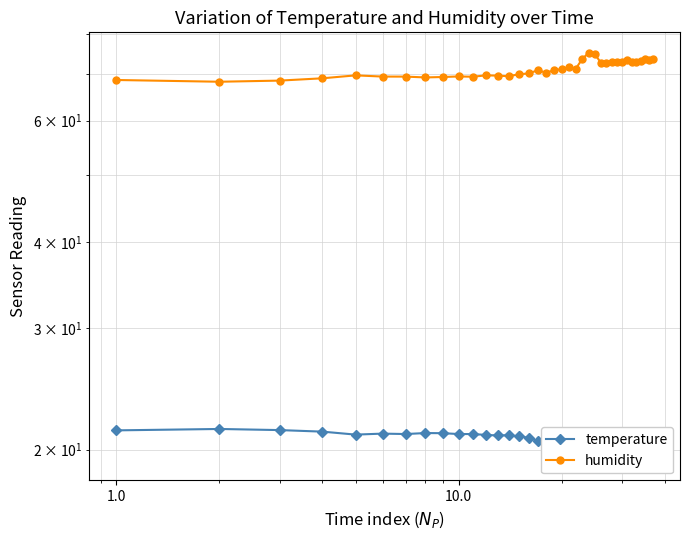

How many lines are shown in the chart?

2